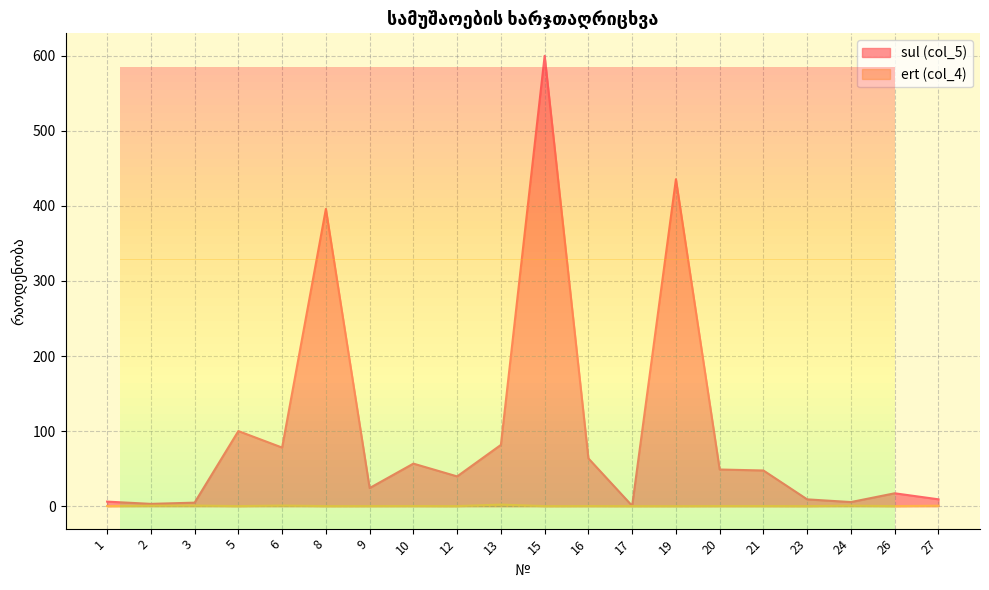

What is the sum of all ert (col_4) values?

5.8